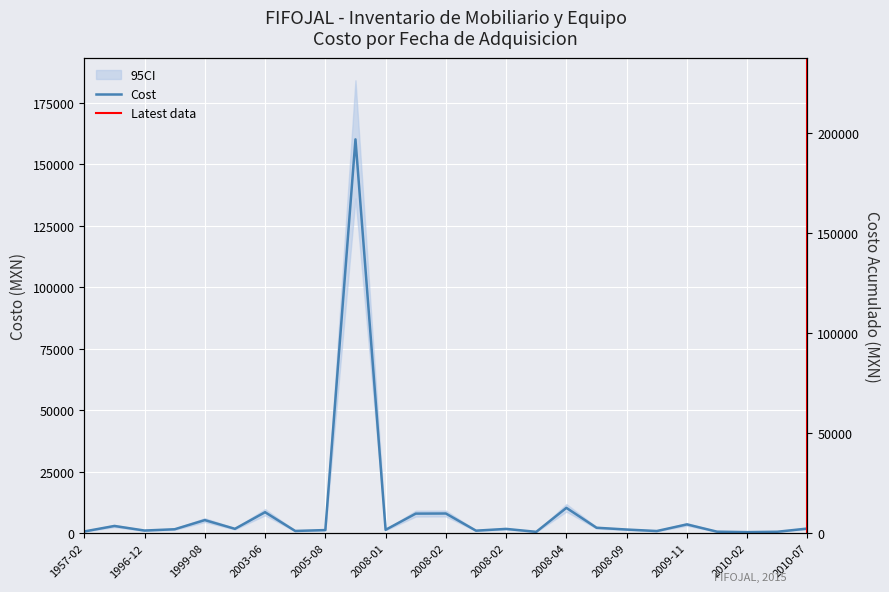

How many categories are shown in the chart?

25